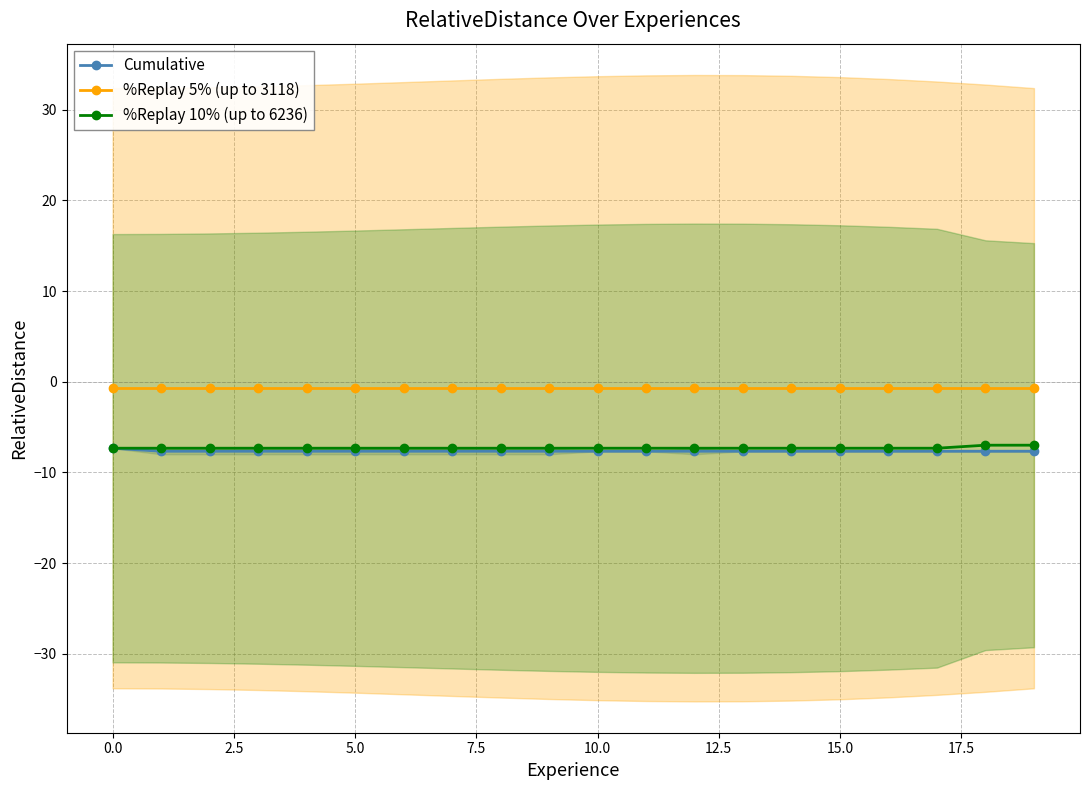

What is the maximum value for %Replay 10% (up to 6236)?

-7.0